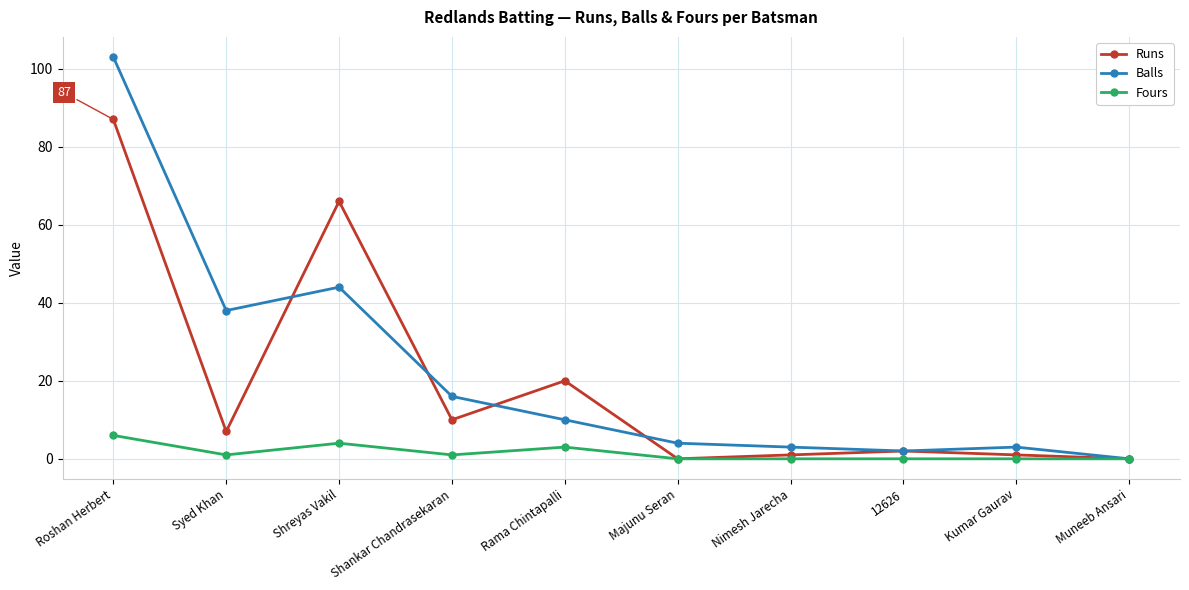

What is the label of the 5th point from the left?

Rama Chintapalli